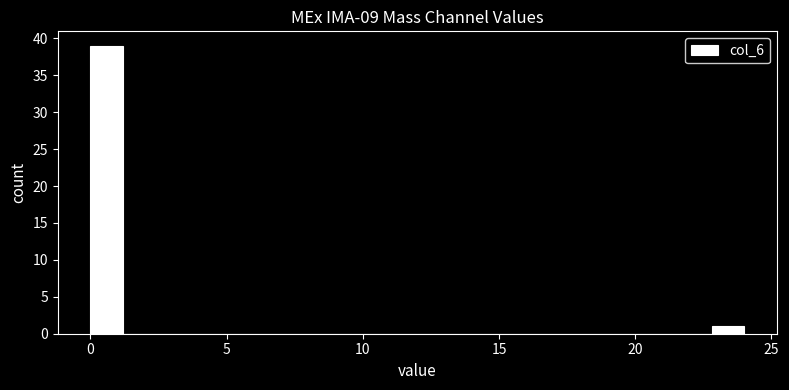

Around what value on the x-axis is the tallest bar? Give the approximate position of its centre, as read against the axis.

0.5